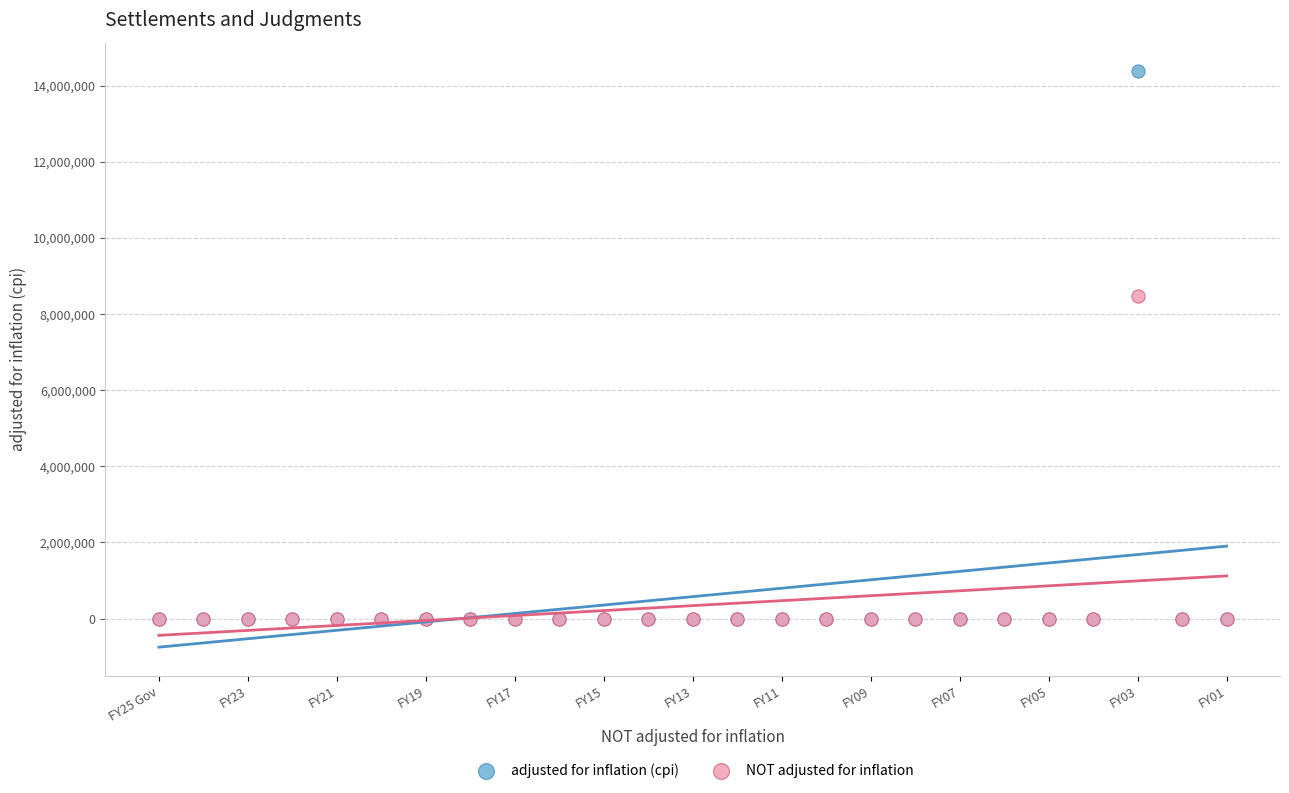

What are all the series names shown in the legend?

adjusted for inflation (cpi), NOT adjusted for inflation